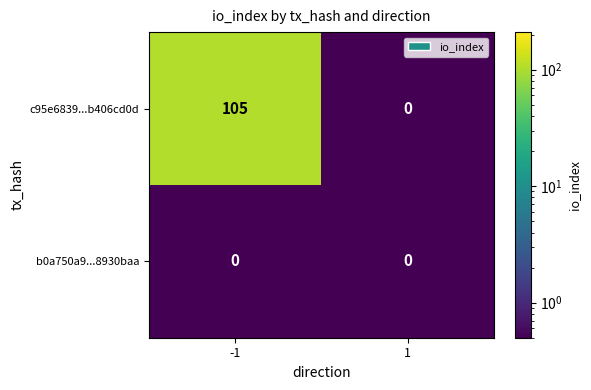

Reading left to right, list all the values displayed in this chart.

c95e6839...b406cd0d: 105	0
b0a750a9...8930baa: 0	0